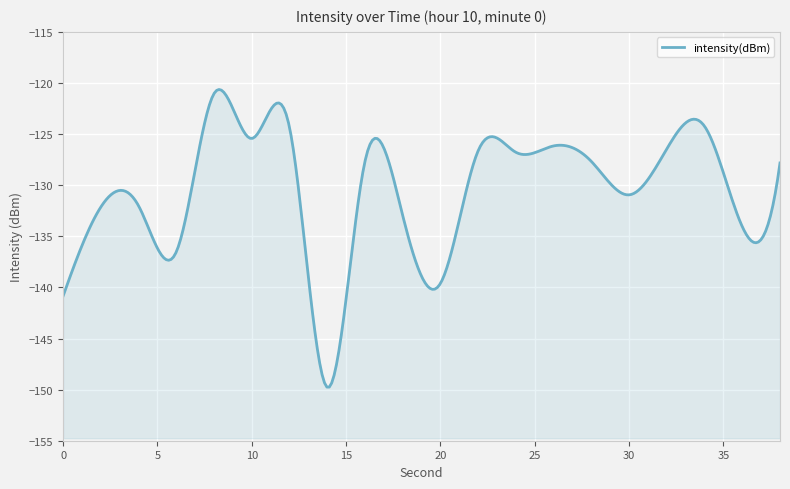

Which has a higher value, 28 or 10?

10